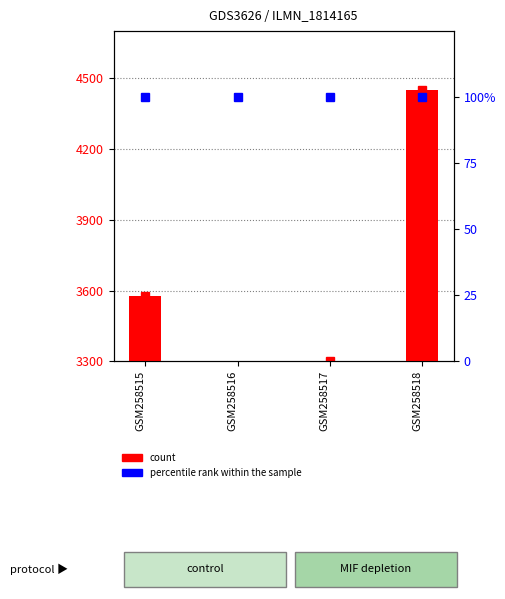

Reading right to left, transcribe all the data shown in this chart.

count: GSM258518=4450	GSM258517=3300	GSM258516=3280	GSM258515=3575
percentile rank within the sample: GSM258518=100	GSM258517=100	GSM258516=100	GSM258515=100